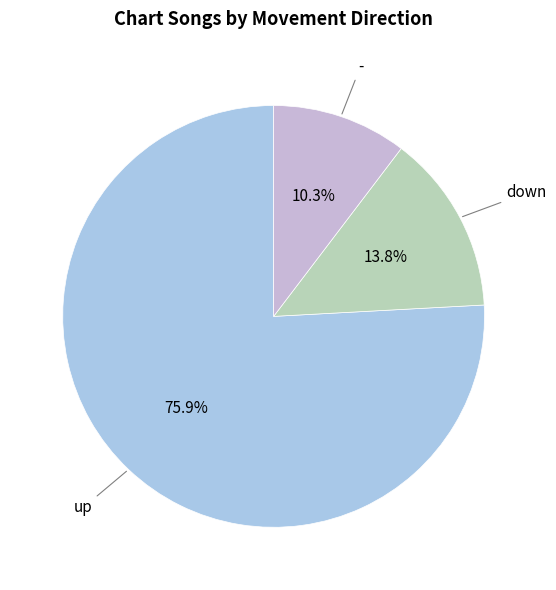

Is there any slice that represents more than half of the pie?

Yes